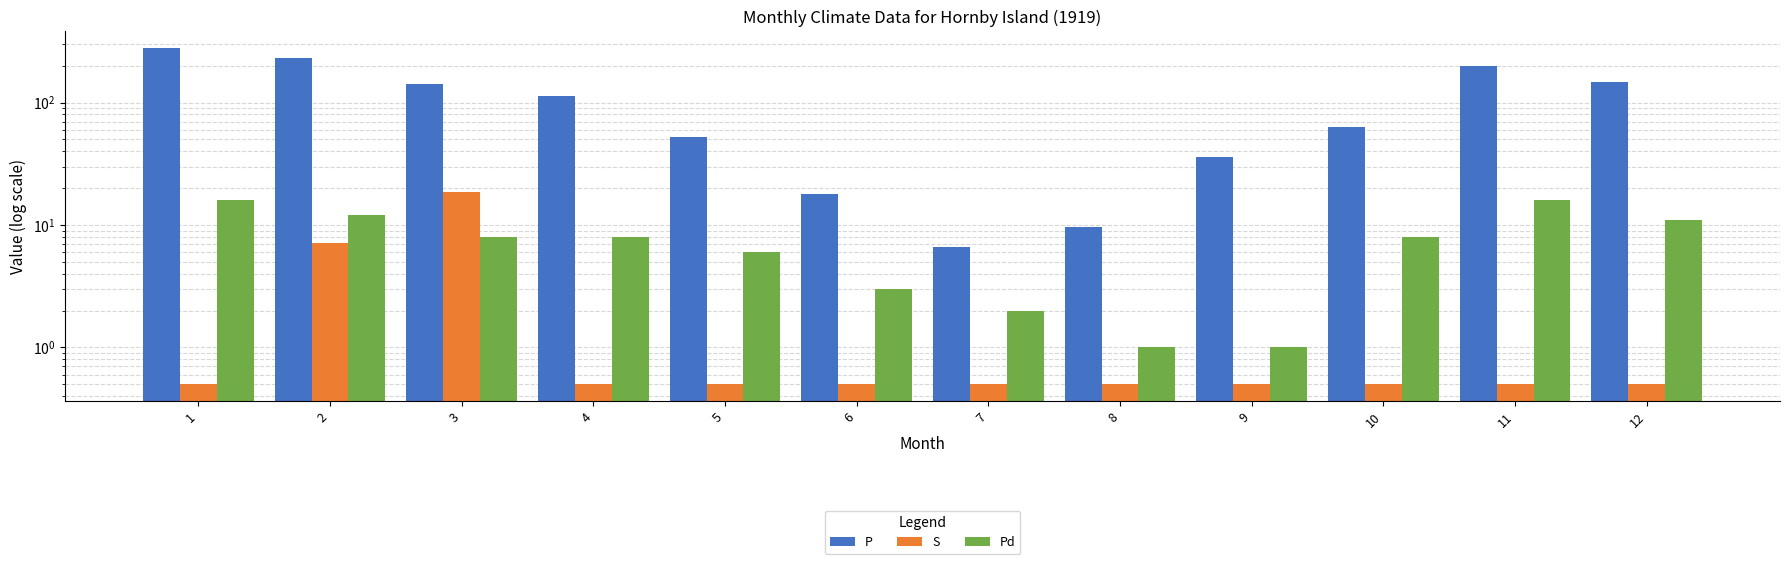

Which series has the largest range (max minus min)?

P